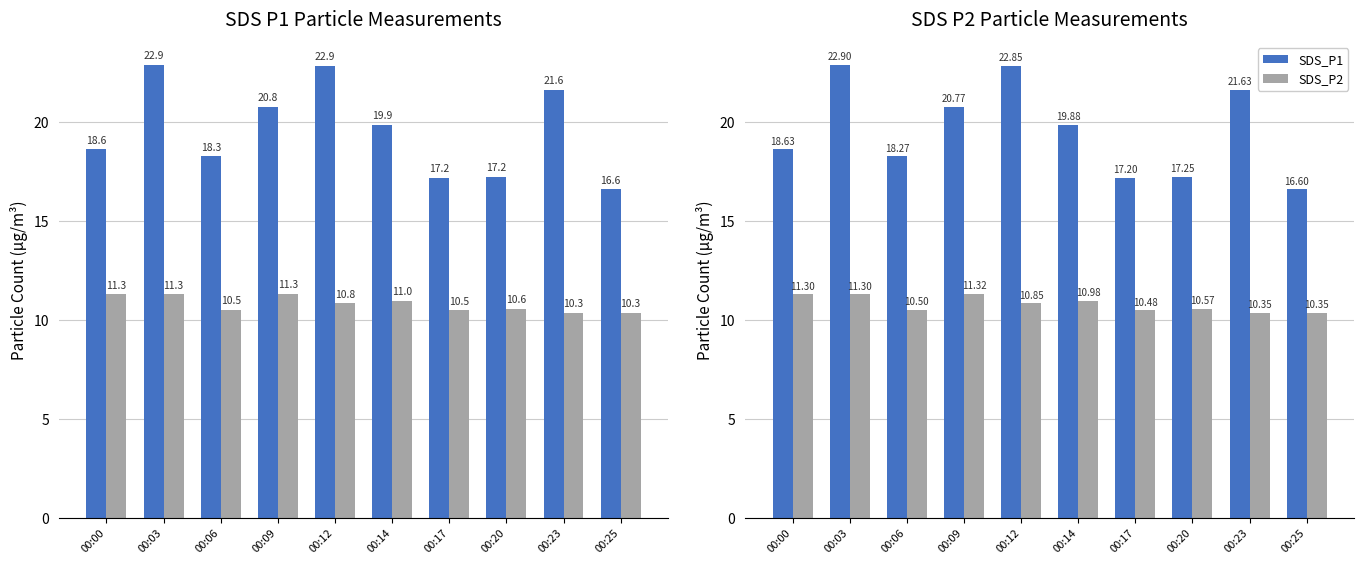

List the labels in order of SDS_P2 value, largest first.

00:09, 00:00, 00:03, 00:14, 00:12, 00:20, 00:06, 00:17, 00:23, 00:25